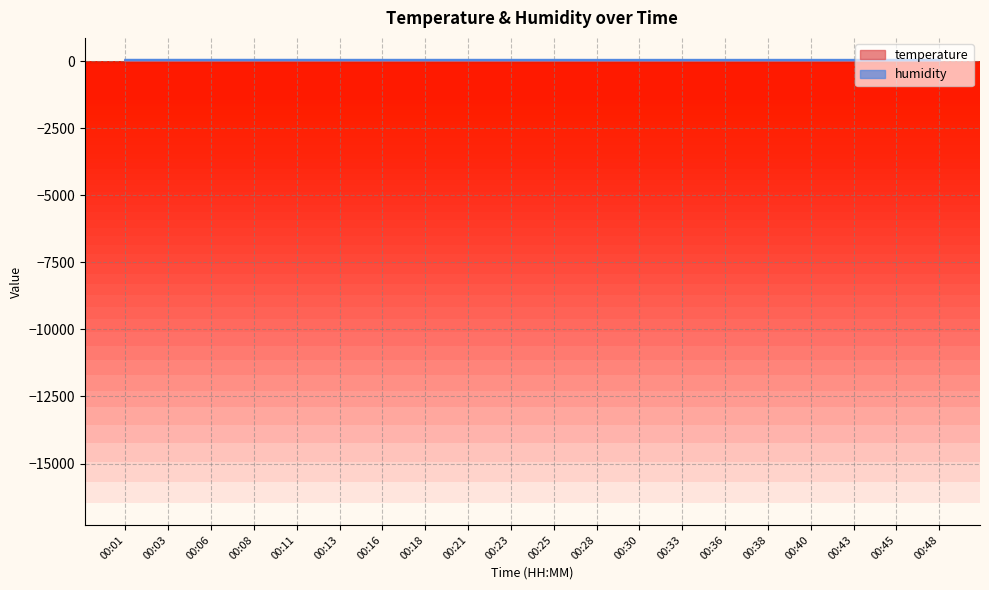

True or false: temperature and humidity intersect in this chart.

False